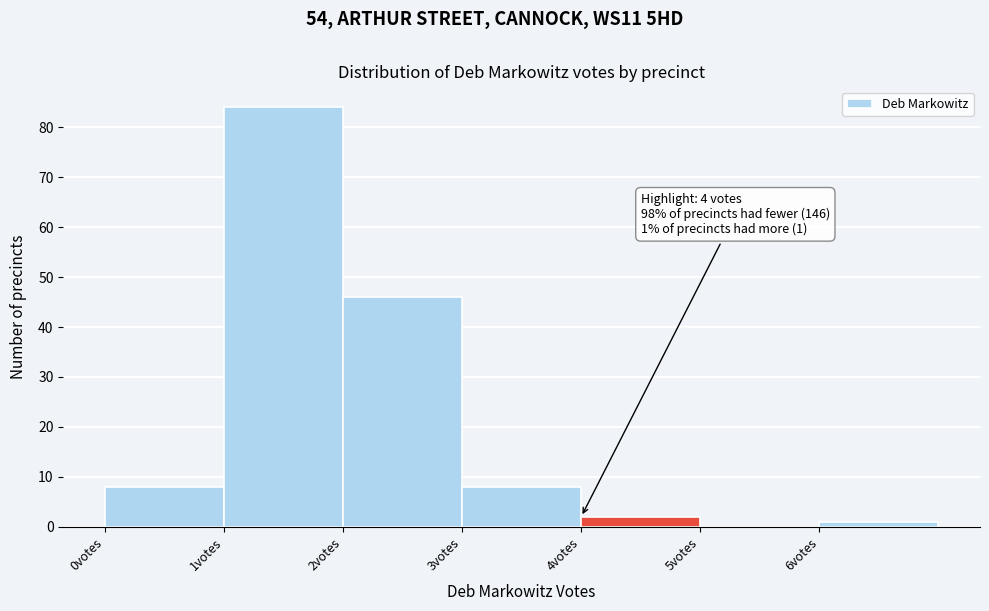

Which range on the x-axis has the tallest bar?

1 to 2